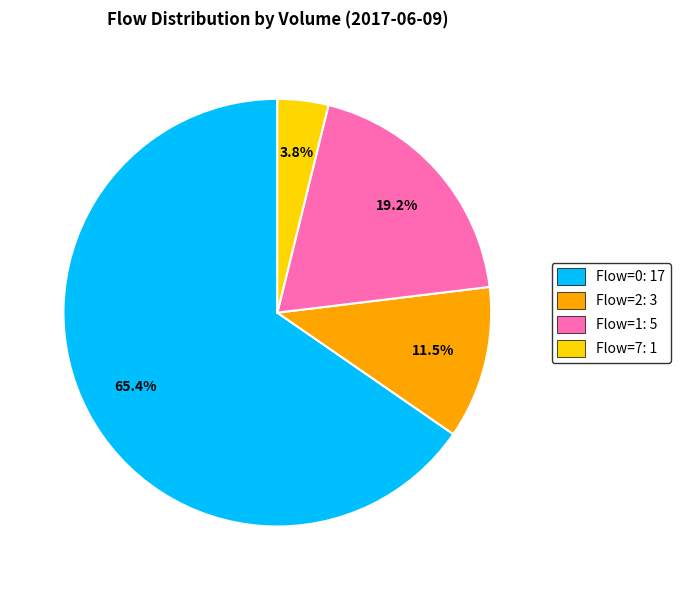

Is Flow=2: 3 the majority of the pie?

No